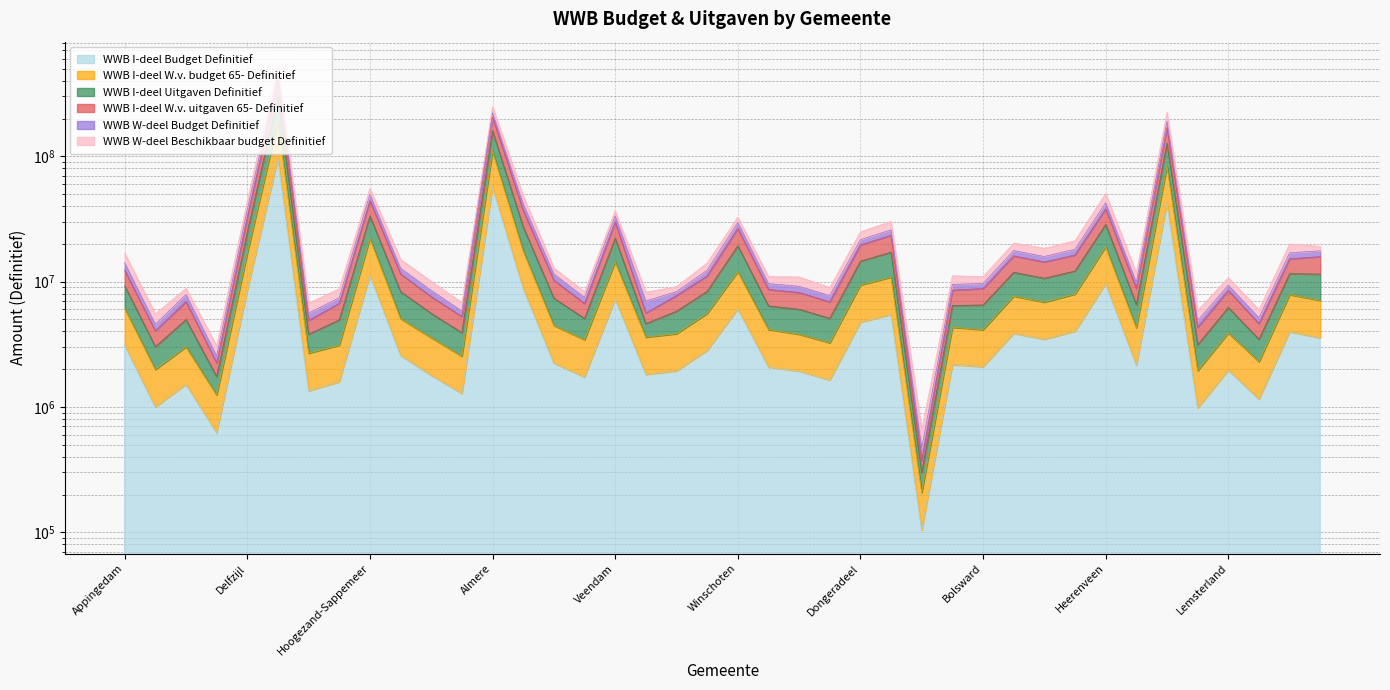

True or false: WWB I-deel W.v. budget 65- Definitief has more than 1 points higher than both neighbors.

True